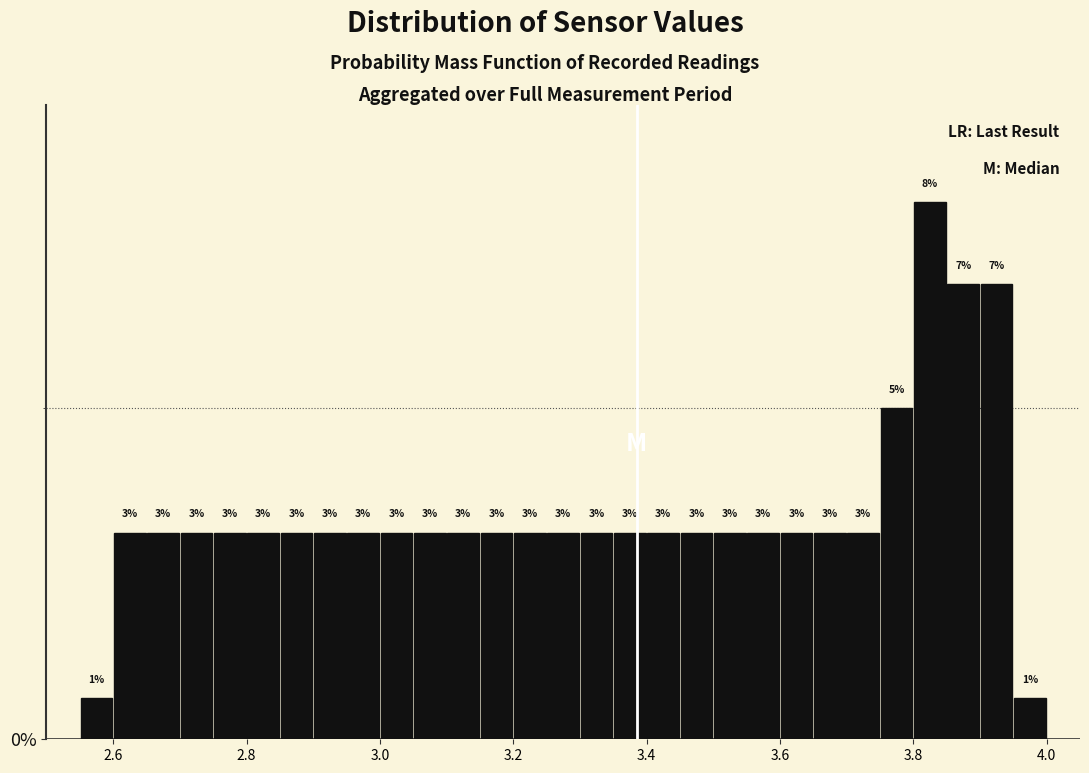

Around what value on the x-axis is the tallest bar? Give the approximate position of its centre, as read against the axis.

3.82